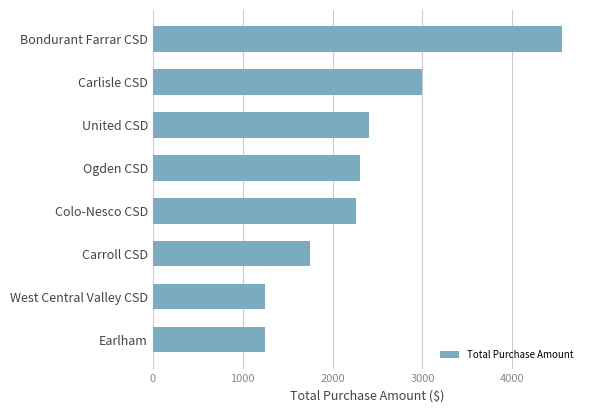

Reading top to bottom, transcribe all the data shown in this chart.

4550.0	2995.7	2400.8	2300.8	2256.3	1750.0	1250.0	1250.0